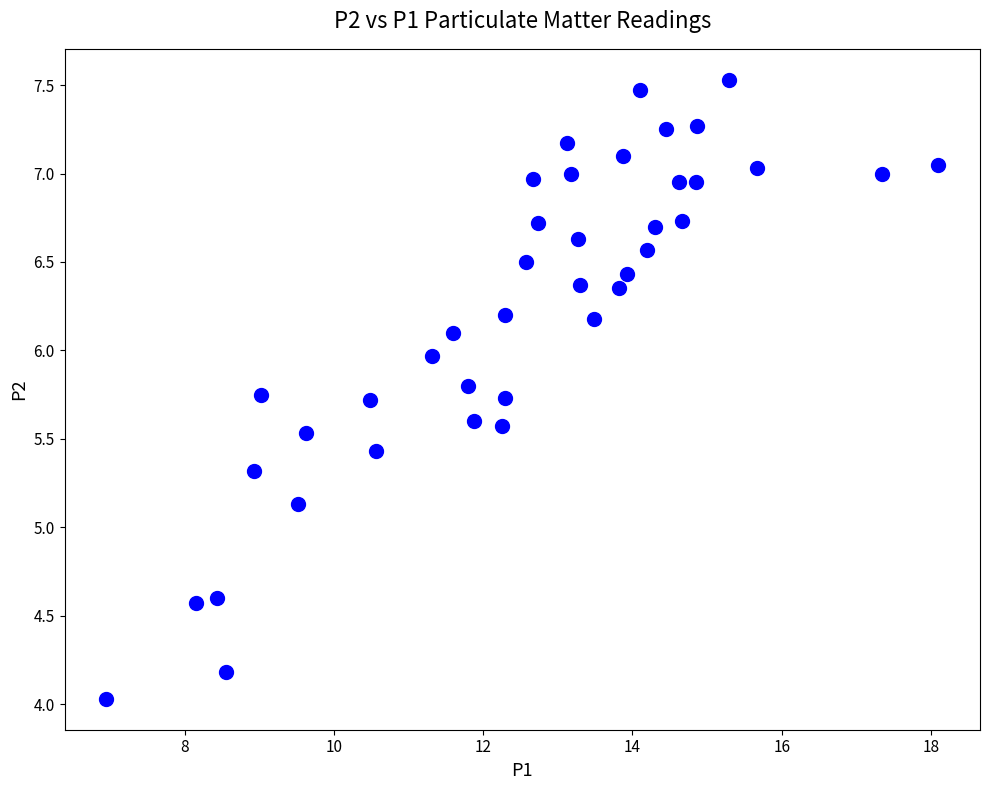

What Y value in the scatter plot is closest to 5?

5.1